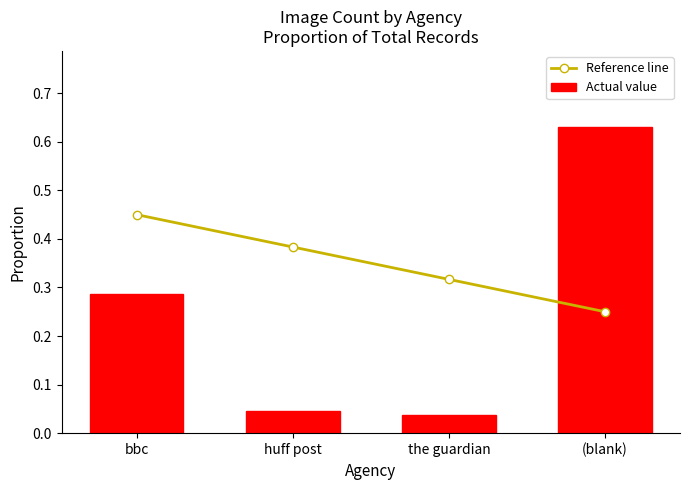

Reading left to right, list all the values displayed in this chart.

Reference line: bbc=0.5	huff post=0.4	the guardian=0.3	(blank)=0.2
Actual value: bbc=0.3	huff post=0.0	the guardian=0.0	(blank)=0.6